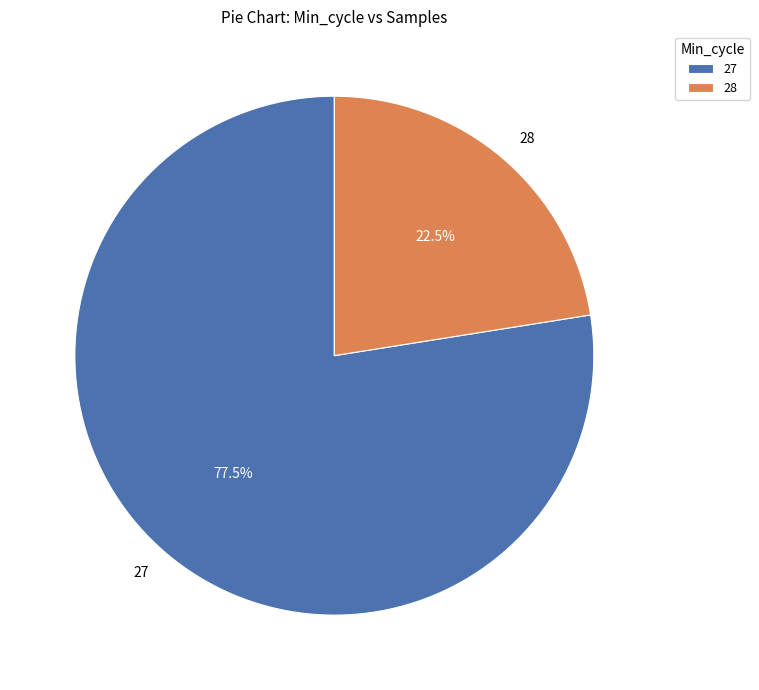

True or false: 27 accounts for 17% of the total.

False